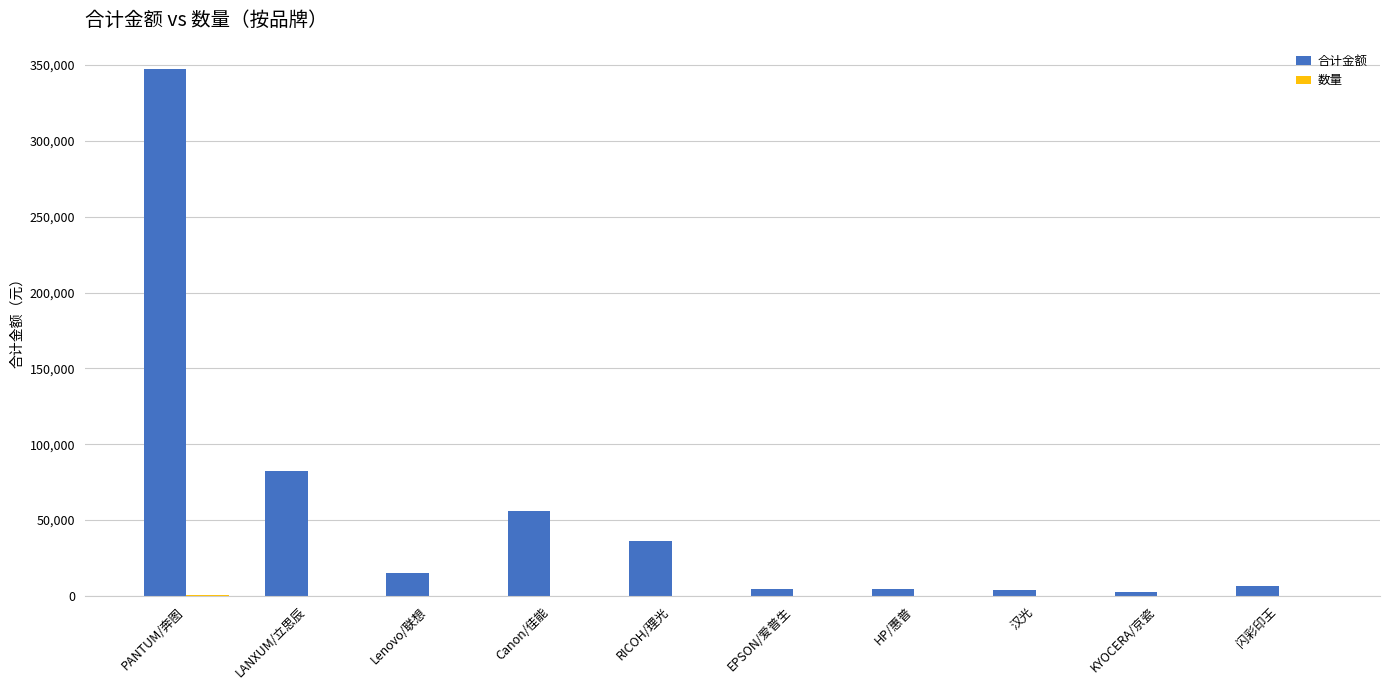

How many categories are shown in the chart?

10